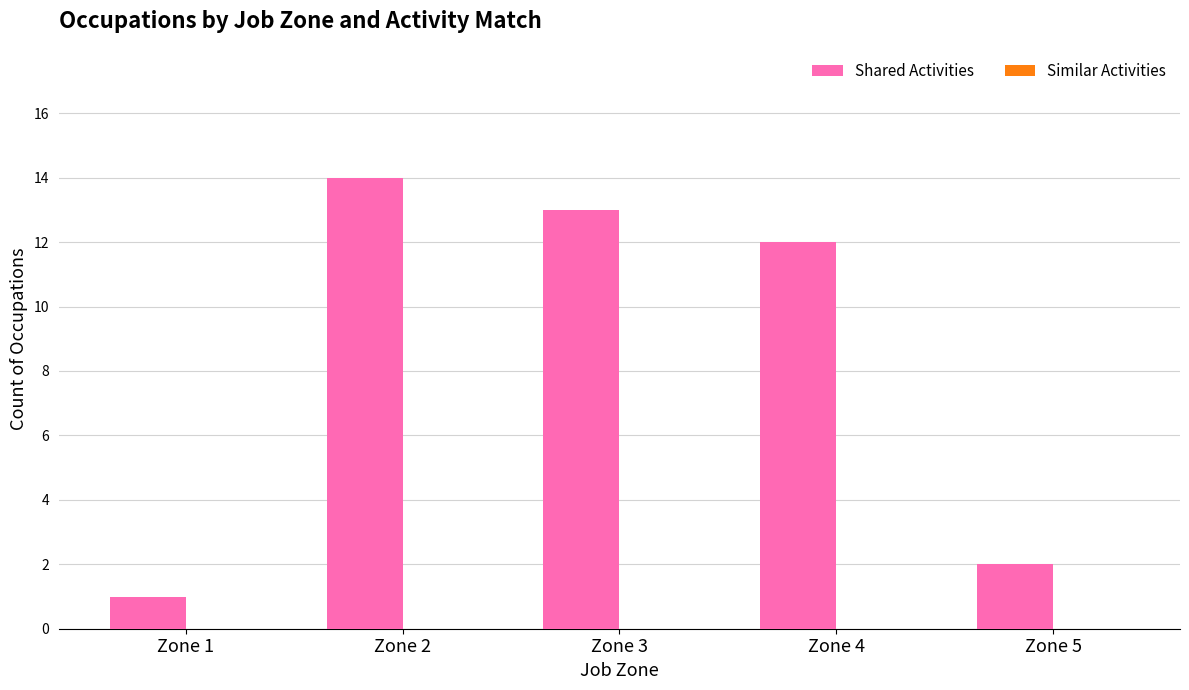

Between Zone 1 and Zone 2, which is larger?

Zone 2